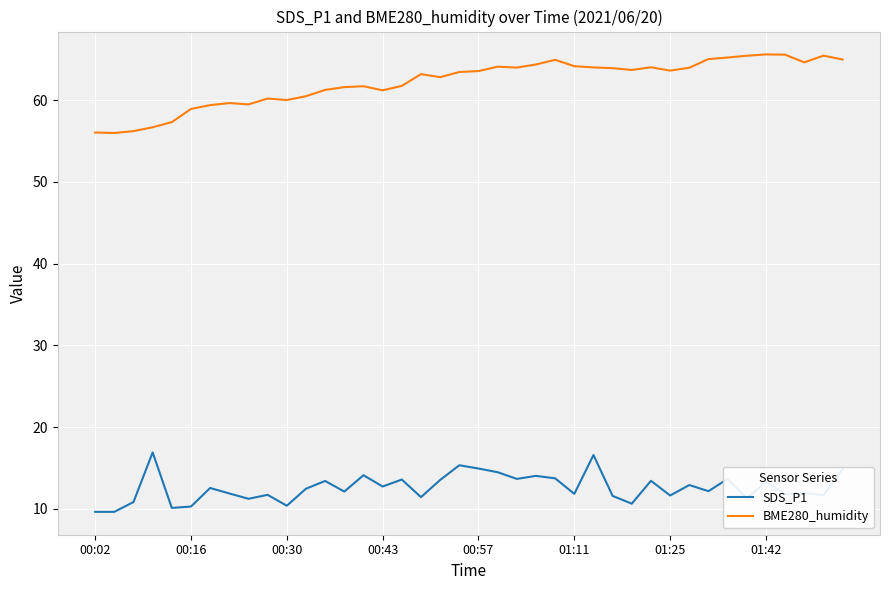

Which series has the widest spread of values?

BME280_humidity